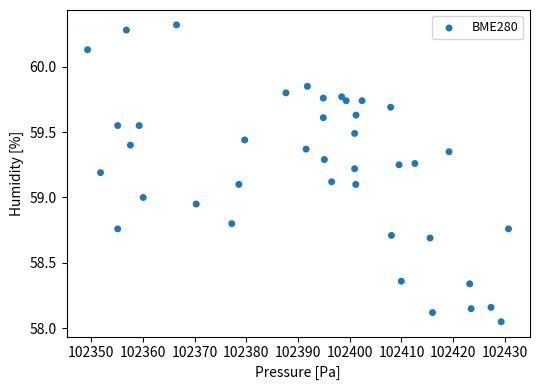

What is the range of Y values (max minus min)?

2.3